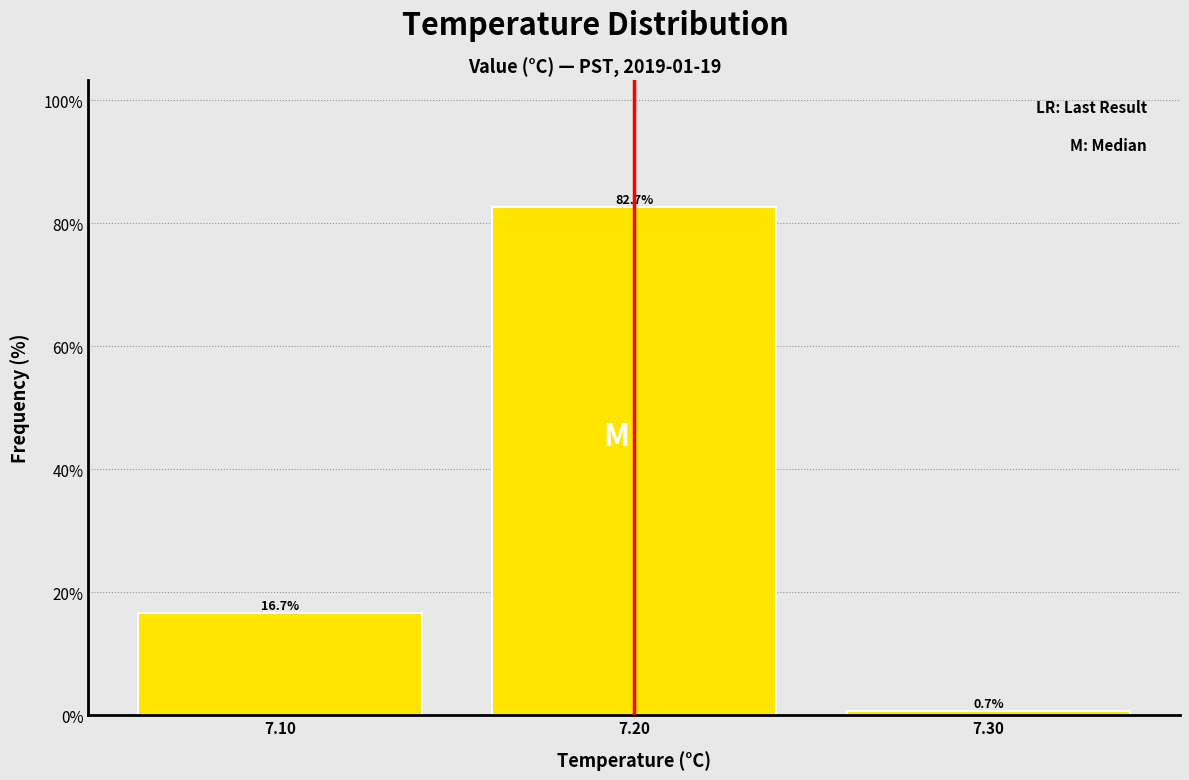

Reading left to right, transcribe this chart: for each bar, give the range it covers on the x-axis and its height.

7.05 to 7.15: 16.7
7.15 to 7.25: 82.7
7.25 to 7.35: 0.7